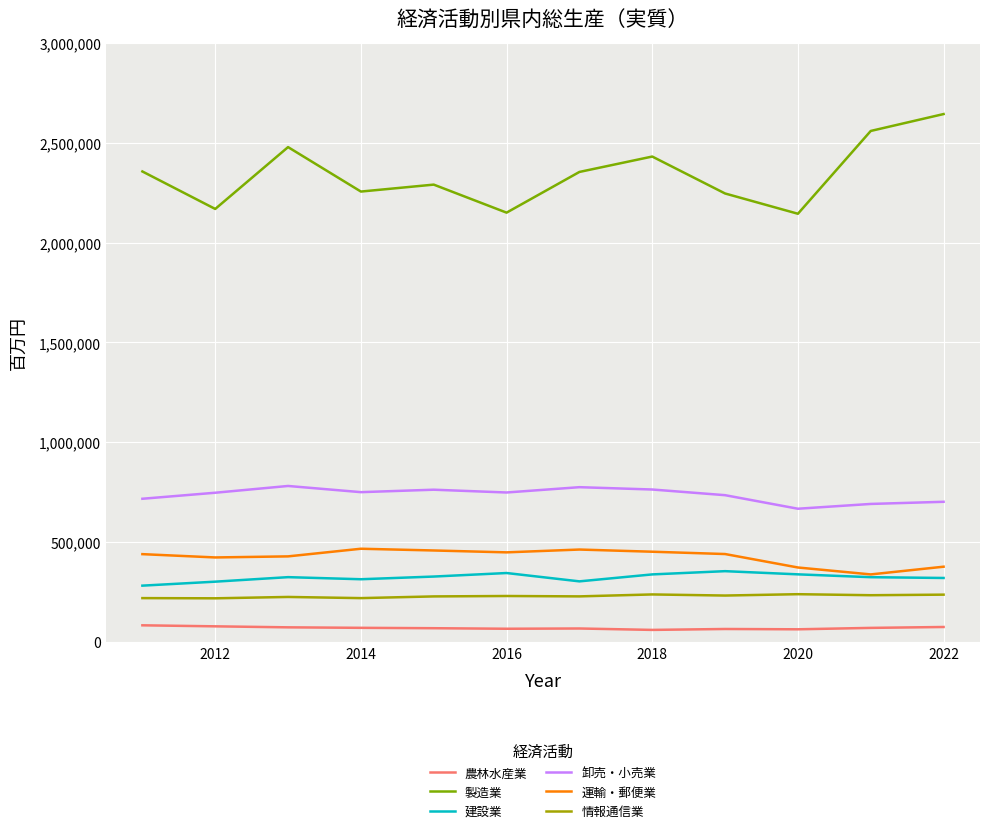

What is the average value of the 情報通信業 series?

229782